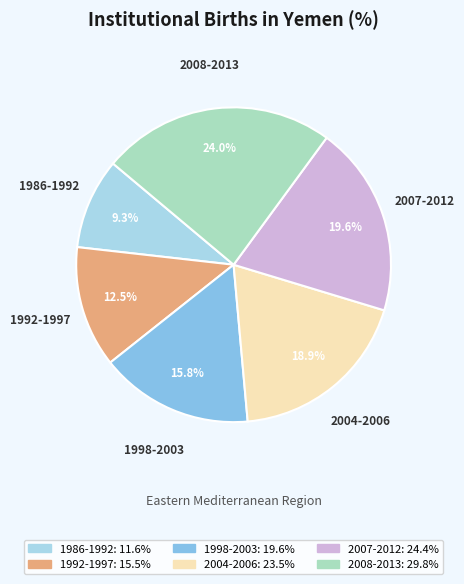

Approximately how many times larger is the value at 2004-2006 compared to 1986-1992?

2.0